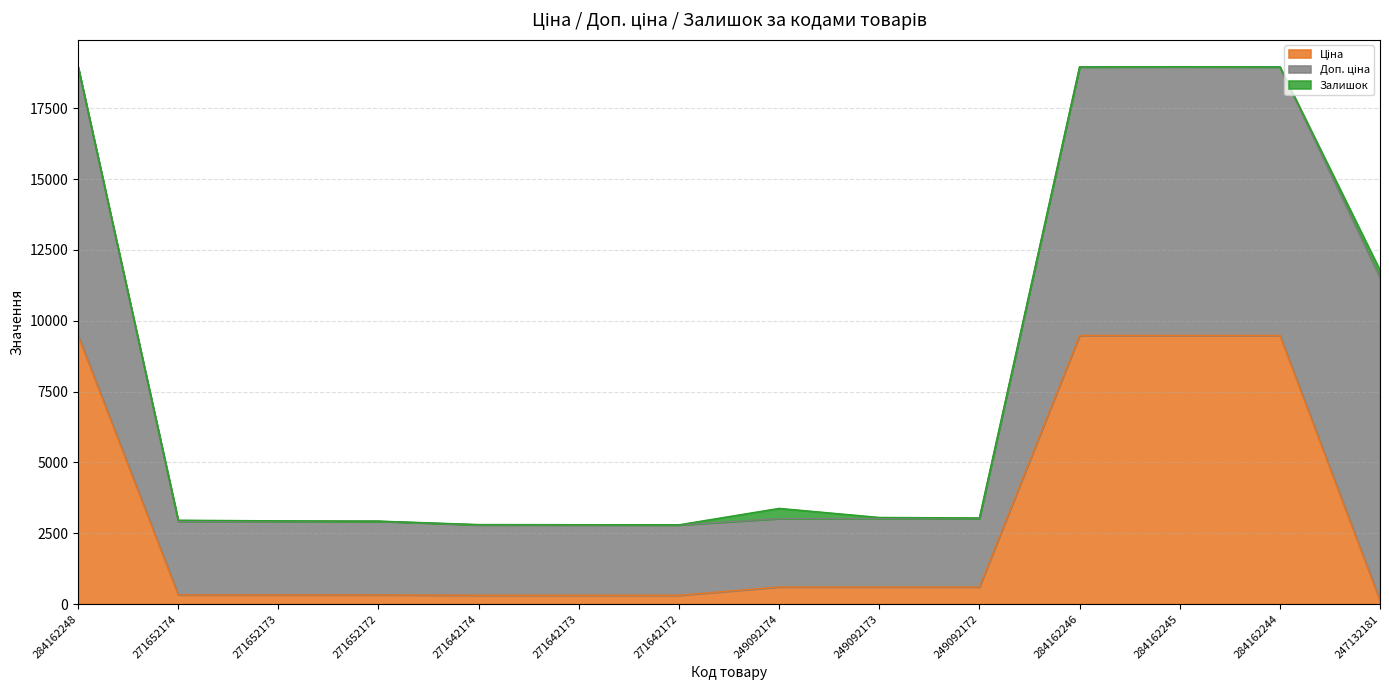

Is it true that Залишок equals 24.3 at 271652173?

False